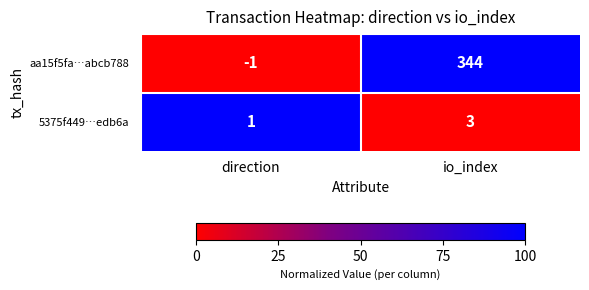

Rank the series by their maximum value, from lowest to highest.

5375f449…edb6a, aa15f5fa…abcb788